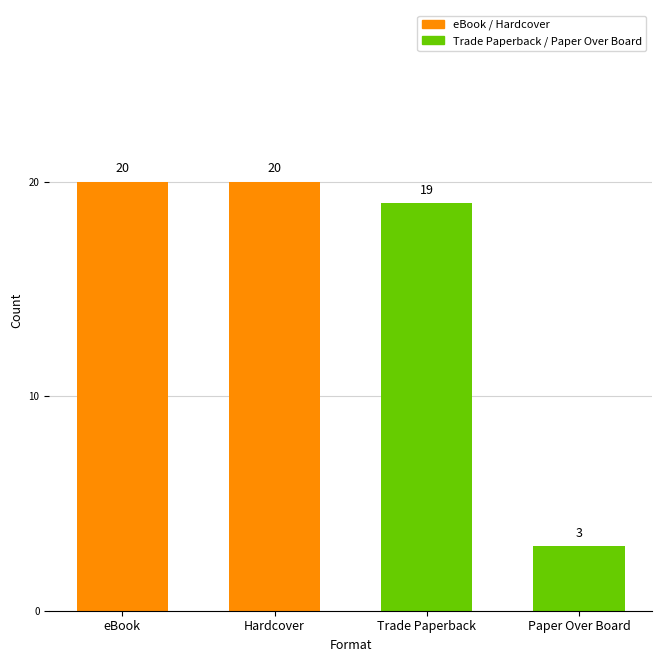

Read the value at Trade Paperback, to the nearest 10.

20